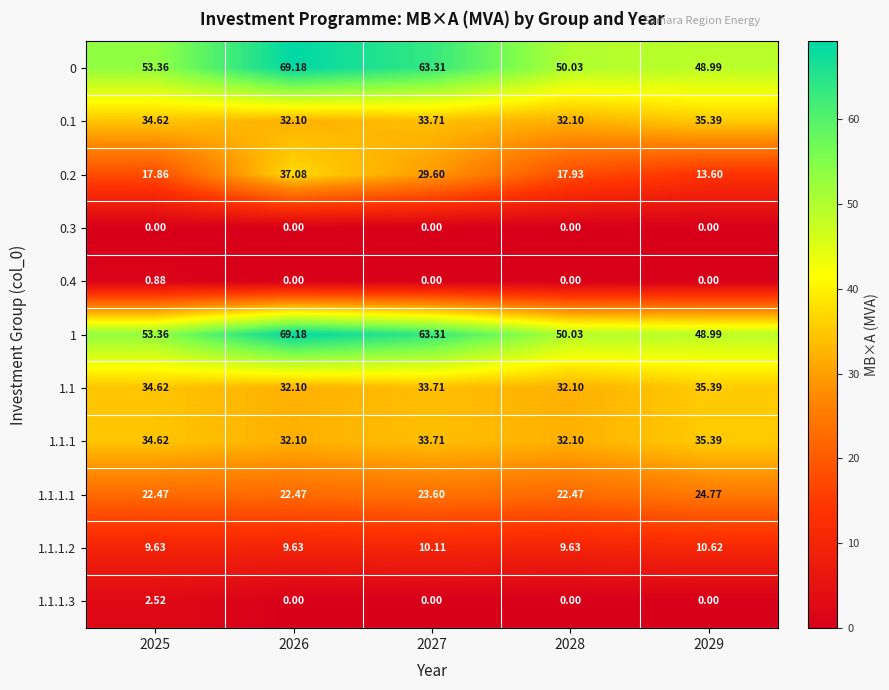

Between 2025 and 2026, which series saw the biggest shift?

0.2